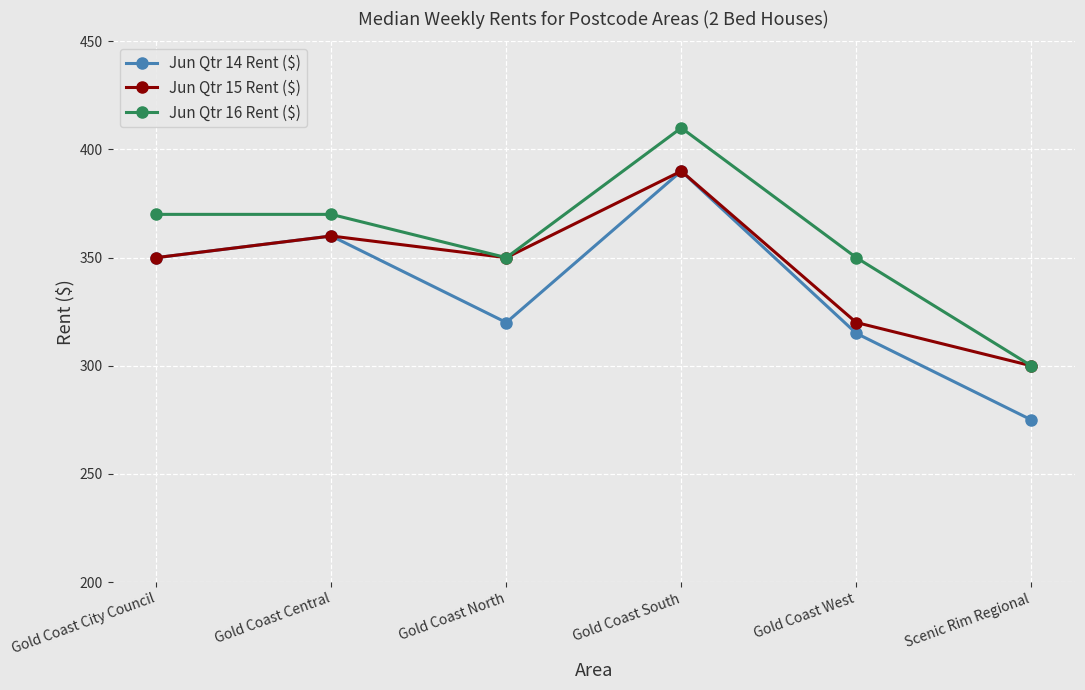

What is the average value of the Jun Qtr 16 Rent ($) series?

358